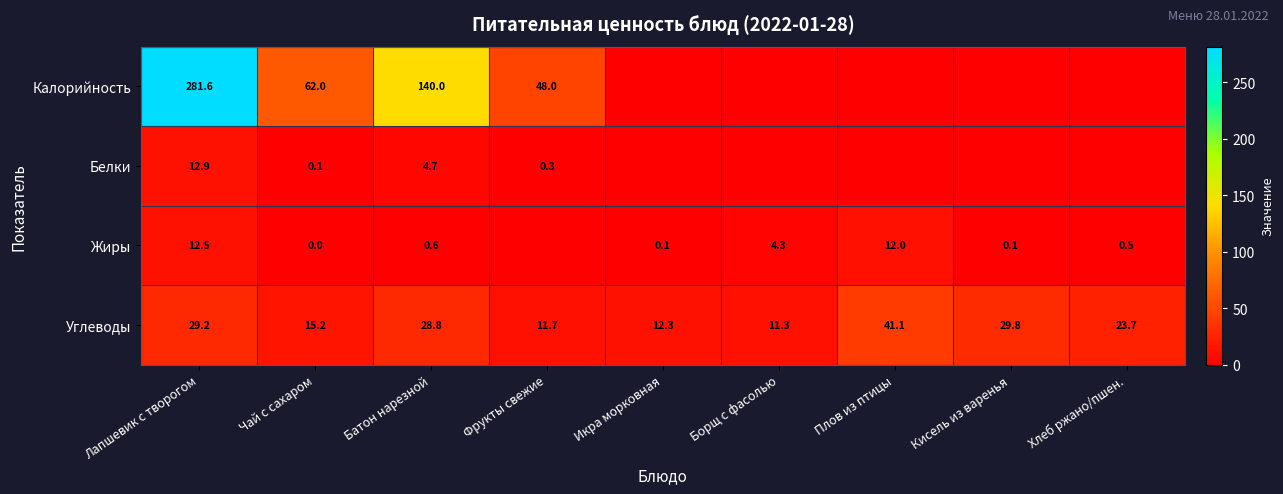

Is it true that Углеводы equals 23.7 at Хлеб ржано/пшен.?

True